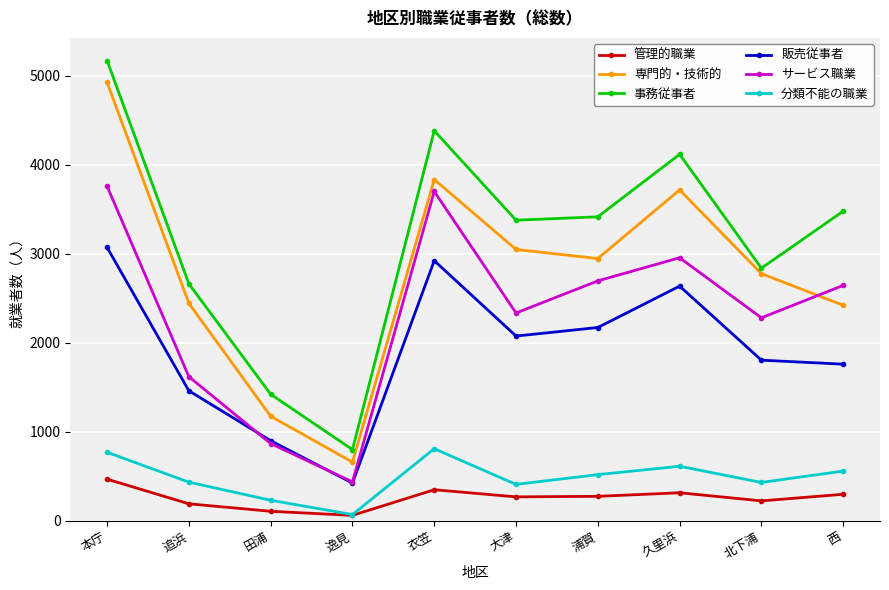

What position from the left is 大津?

6